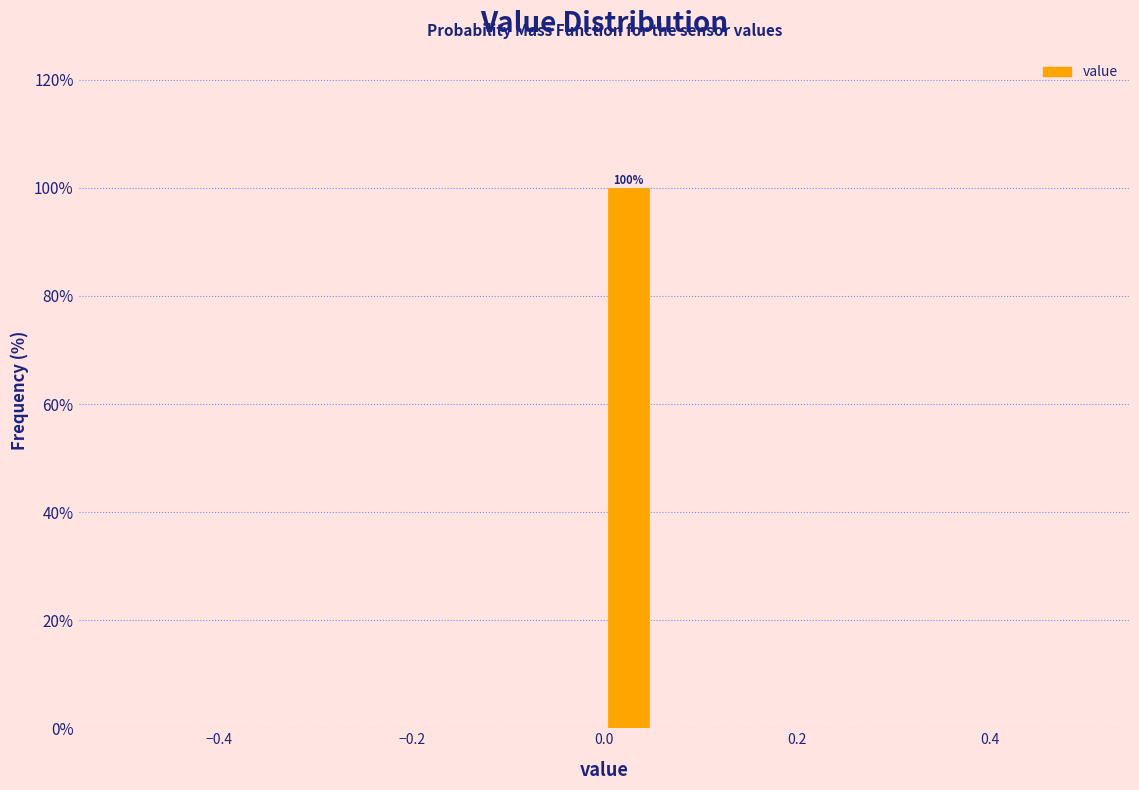

Read against the x-axis, roughly where is the centre of the tallest bar?

0.02